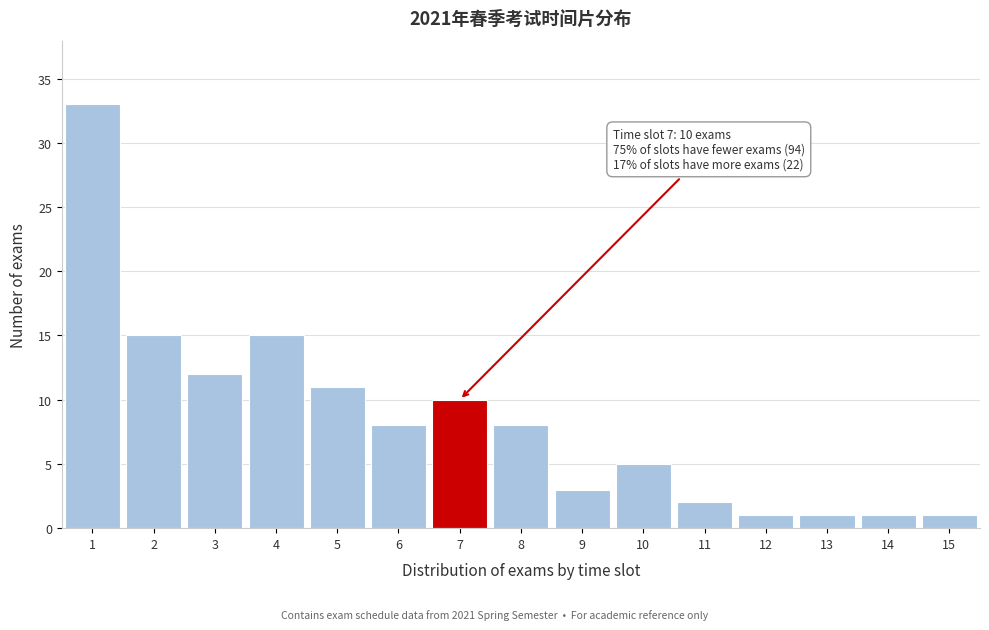

Reading left to right, extract all data points from this chart.

33	15	12	15	11	8	10	8	3	5	2	1	1	1	1